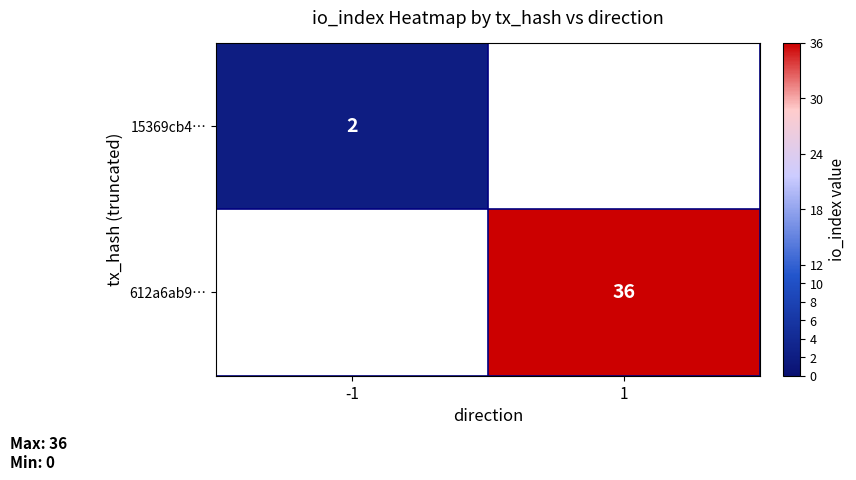

Is it true that 15369cb4… equals 2 at -1?

True